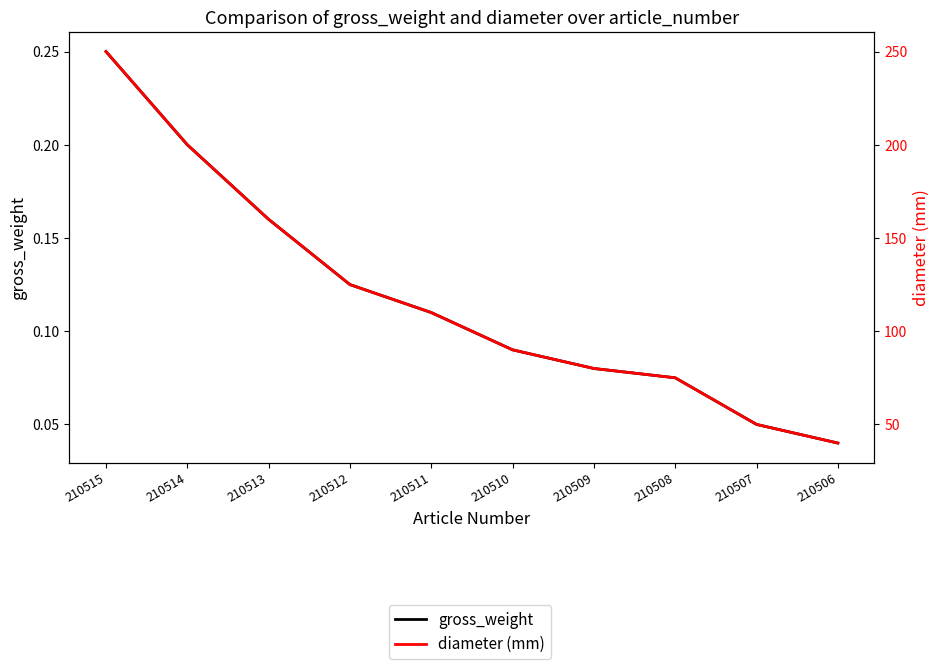

Reading left to right, extract all data points from this chart.

gross_weight: 210515=0.2	210514=0.2	210513=0.2	210512=0.1	210511=0.1	210510=0.1	210509=0.1	210508=0.1	210507=0.1	210506=0.0
diameter (mm): 210515=250.0	210514=200.0	210513=160.0	210512=125.0	210511=110.0	210510=90.0	210509=80.0	210508=75.0	210507=50.0	210506=40.0